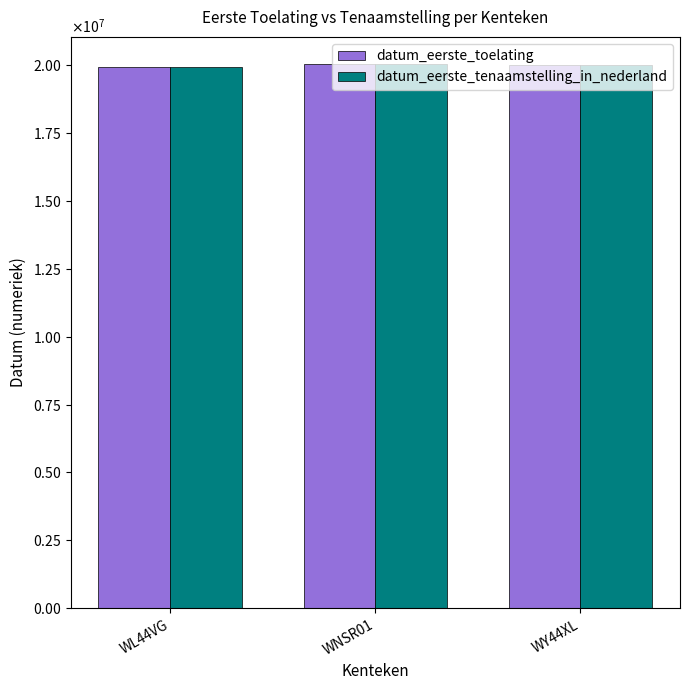

What value does the datum_eerste_tenaamstelling_in_nederland series have at WL44VG, to the nearest 50?

19950100